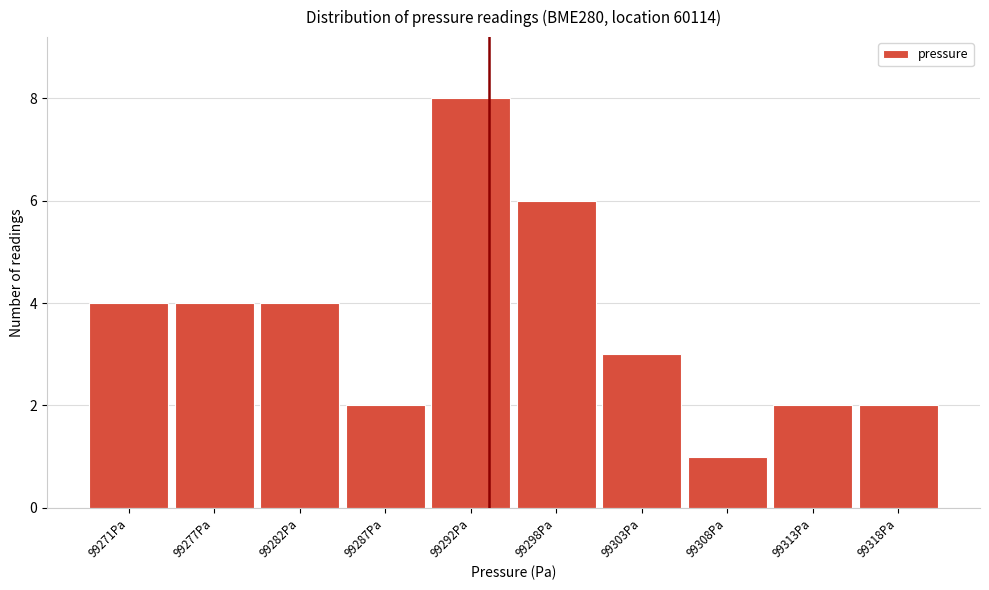

Reading left to right, transcribe all the data shown in this chart.

4	4	4	2	8	6	3	1	2	2